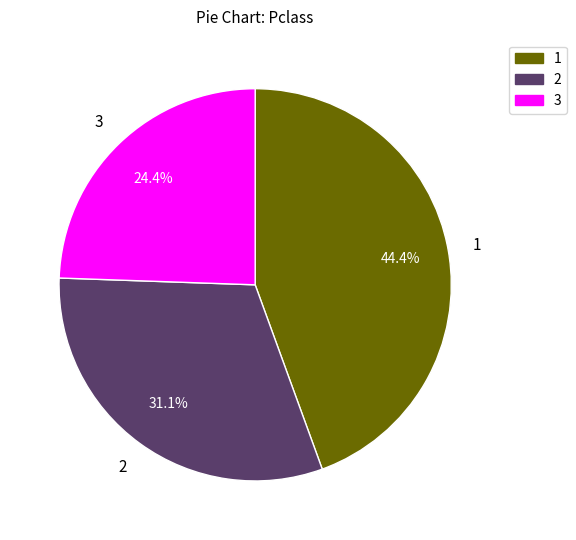

Is there any slice that represents more than half of the pie?

No